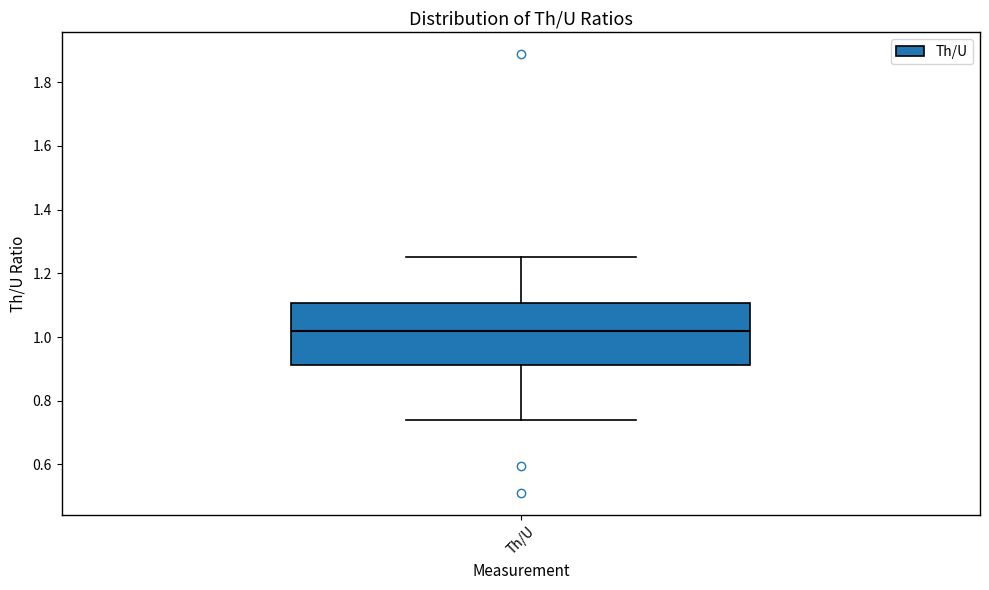

Where does the upper whisker of the box for Th/U end on the y-axis? The values are not printed on the chart, so give them approximately, as read against the axis.

1.26